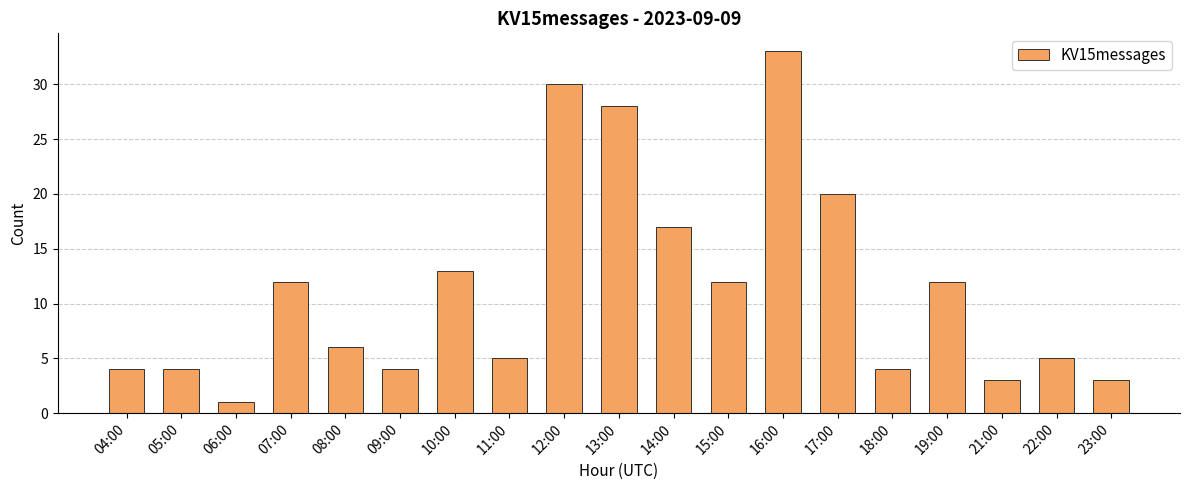

What is the label of the 4th bar from the left?

07:00